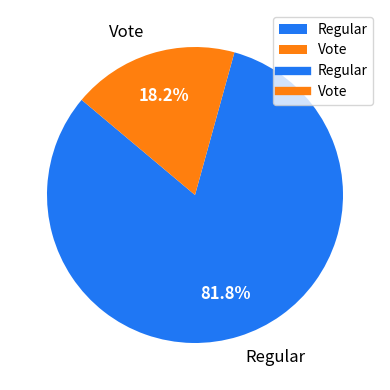

What percentage is the Vote slice, to the nearest percent?

18%